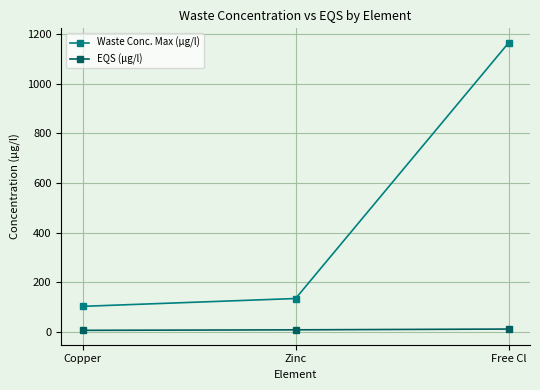

At which label does Waste Conc. Max (µg/l) reach its peak?

Free Cl